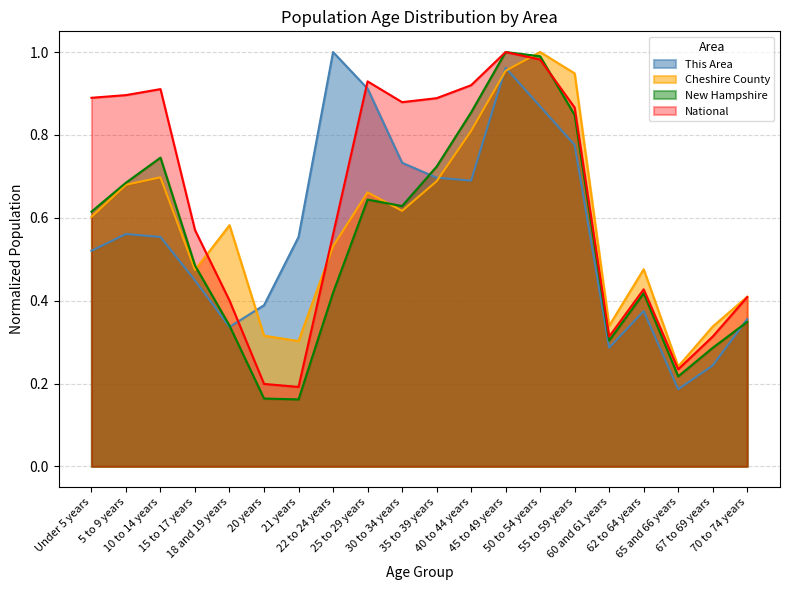

Is the value of National at 22 to 24 years greater than the value of This Area at 60 and 61 years?

Yes